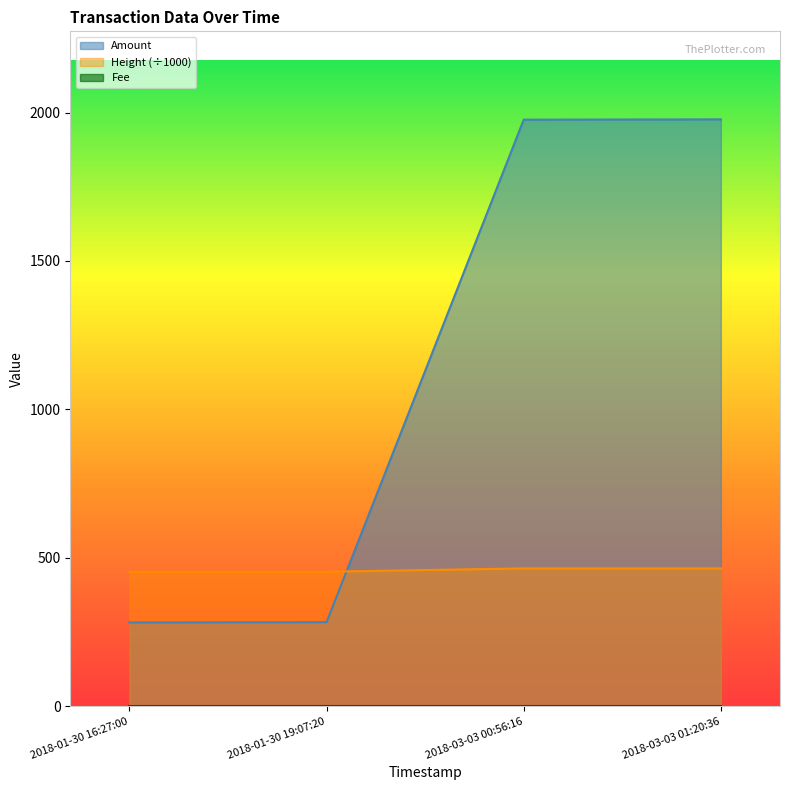

True or false: Amount and Height intersect in this chart.

True